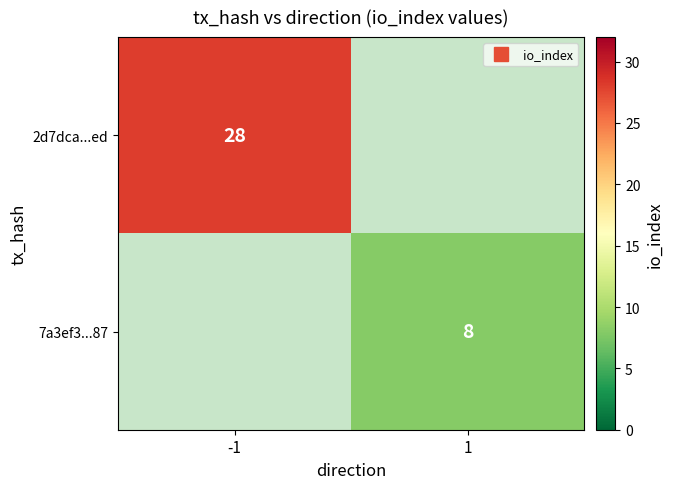

Is it true that 7a3ef3...87 equals 8.0 at 1?

True